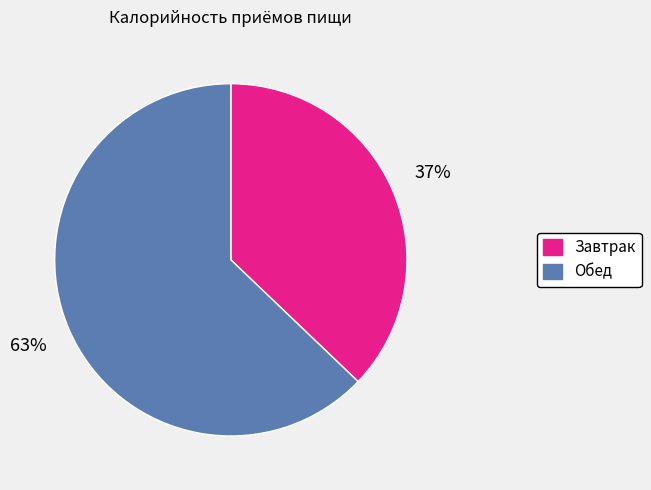

Is the sum of Завтрак and Обед greater than half?

Yes